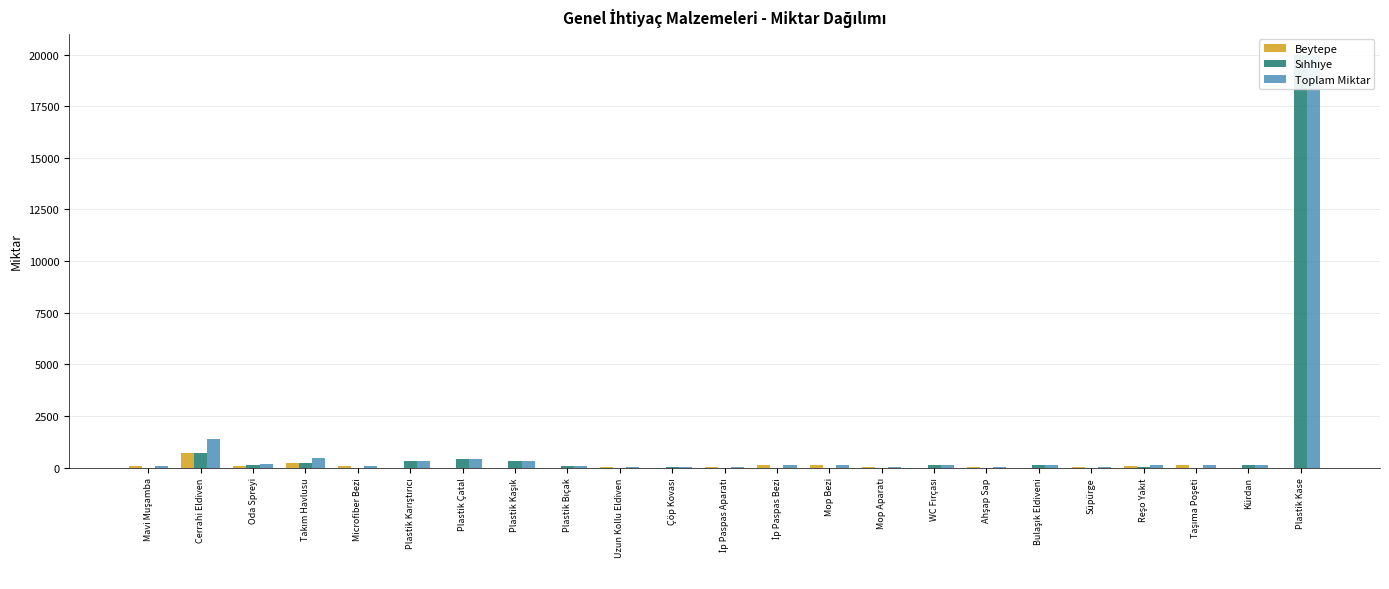

Does the chart contain any negative values?

No